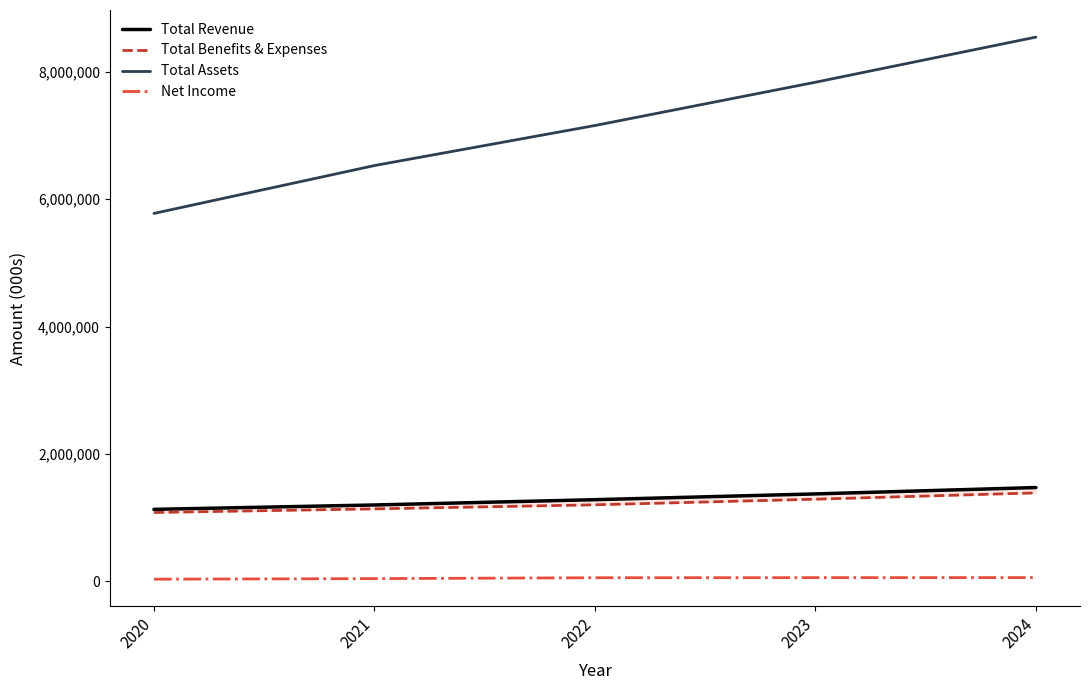

What is the total value across all series at 2022?

9699572